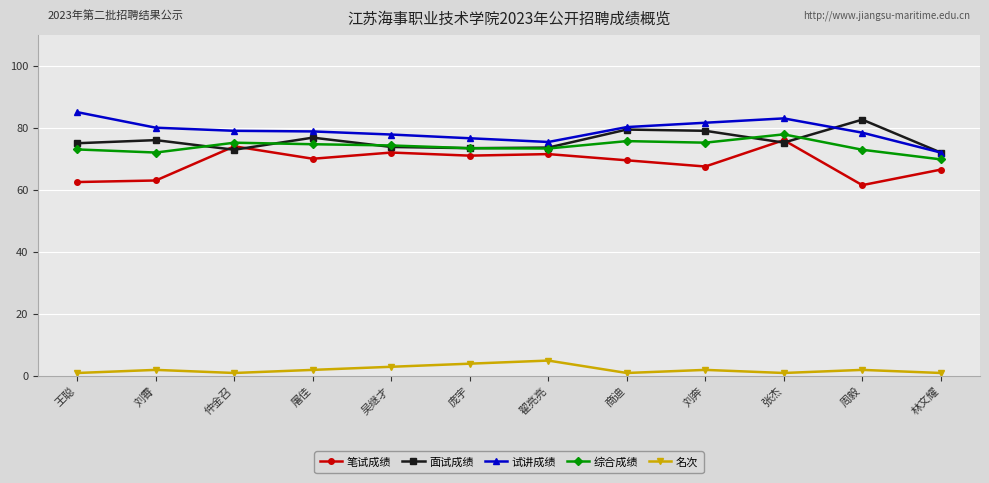

What are all the series names shown in the legend?

笔试成绩, 面试成绩, 试讲成绩, 综合成绩, 名次